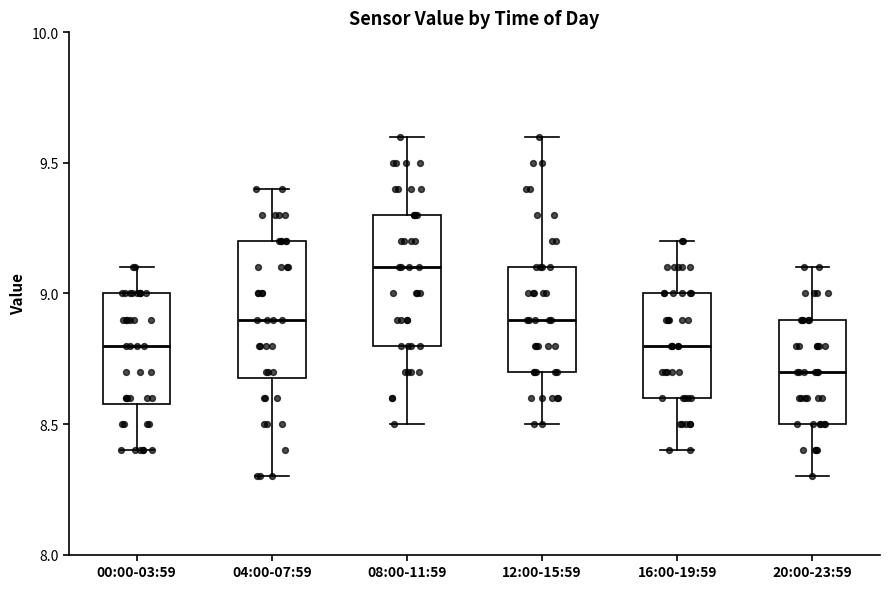

Reading left to right, transcribe this box plot: for each box, give where its median line is, the range the box spans, and where its two whiskers end, as read against the y-axis. The values are not printed on the chart, so give them approximately, as read against the axis.

00:00-03:59: median 8.8, box 8.6 to 9.0, whiskers 8.4 to 9.1
04:00-07:59: median 8.9, box 8.7 to 9.2, whiskers 8.3 to 9.4
08:00-11:59: median 9.1, box 8.8 to 9.3, whiskers 8.5 to 9.6
12:00-15:59: median 8.9, box 8.7 to 9.1, whiskers 8.5 to 9.6
16:00-19:59: median 8.8, box 8.6 to 9.0, whiskers 8.4 to 9.2
20:00-23:59: median 8.7, box 8.5 to 8.9, whiskers 8.3 to 9.1